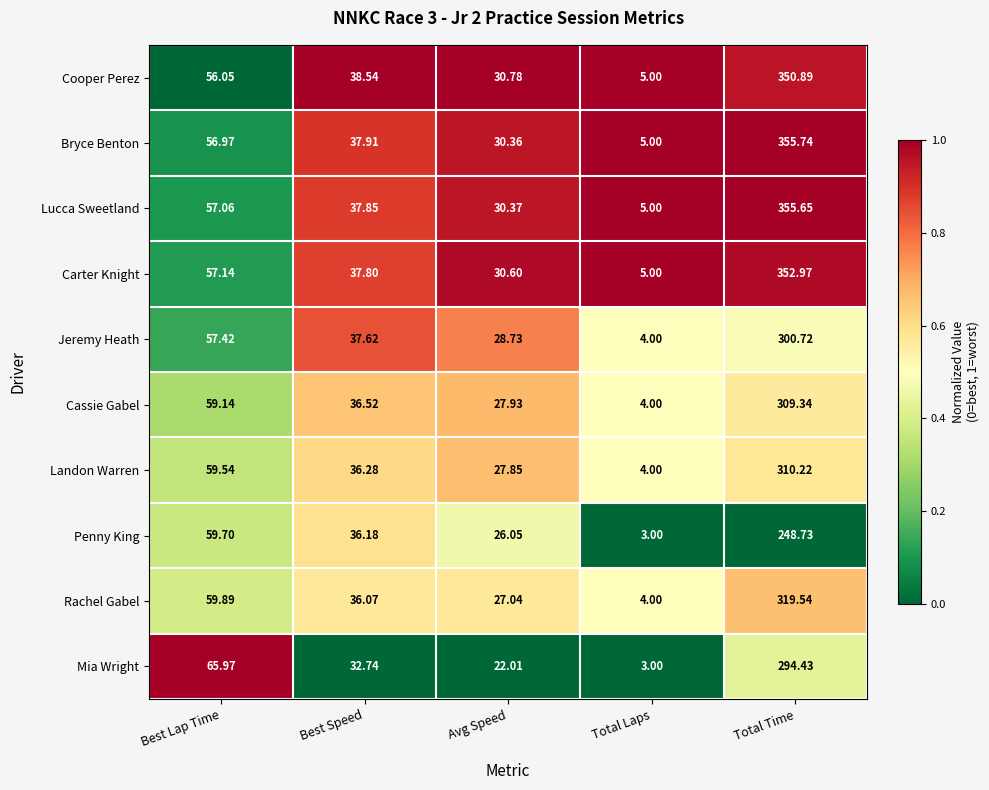

Between Best Speed and Avg Speed, which series saw the biggest shift?

Mia Wright